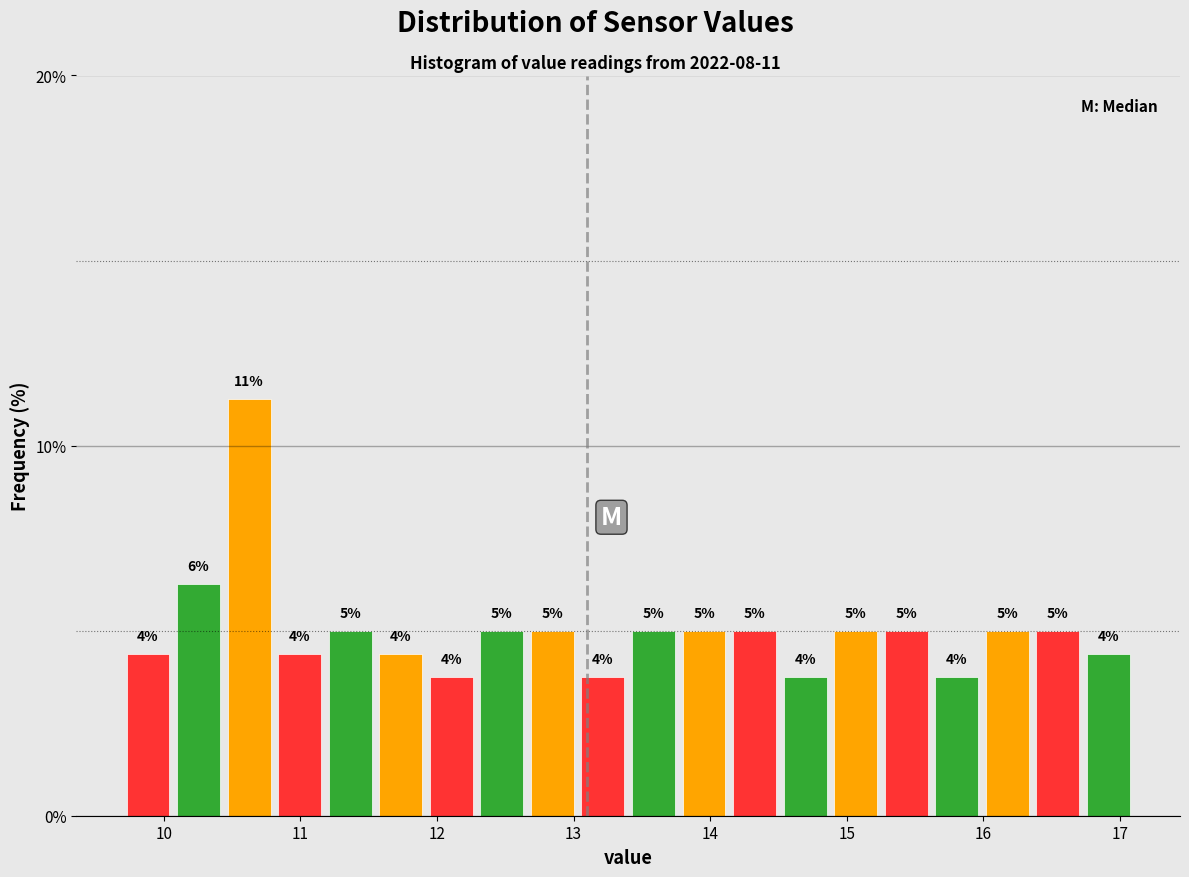

Around what value on the x-axis is the tallest bar? Give the approximate position of its centre, as read against the axis.

10.6